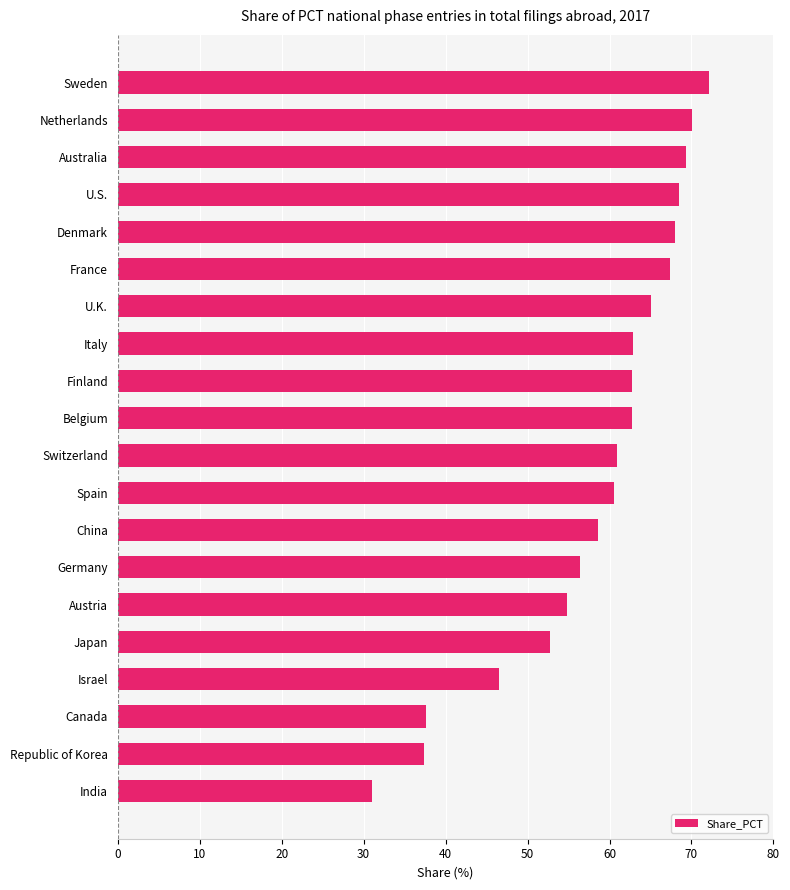

Is it true that the value at Finland is 85.9?

False